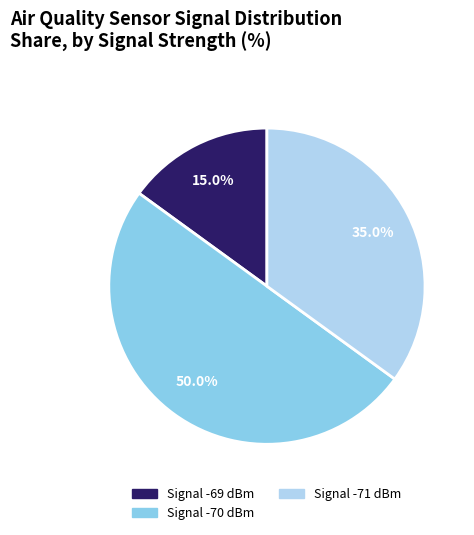

How many slices are in this pie chart?

3